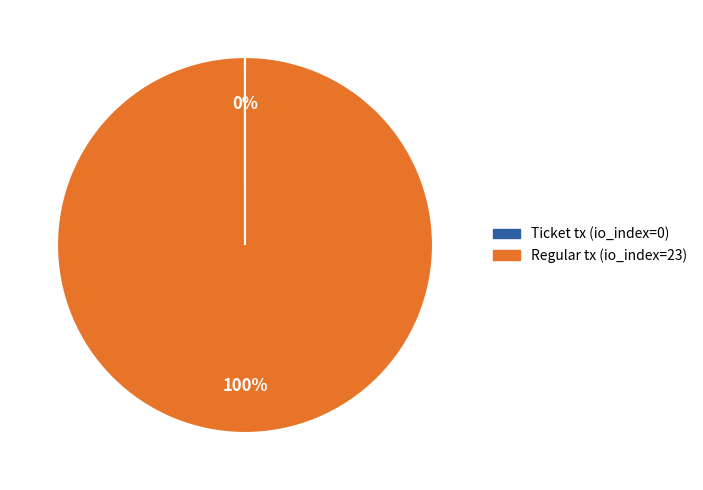

Does Regular tx (io_index=23) represent more than half of the total?

Yes